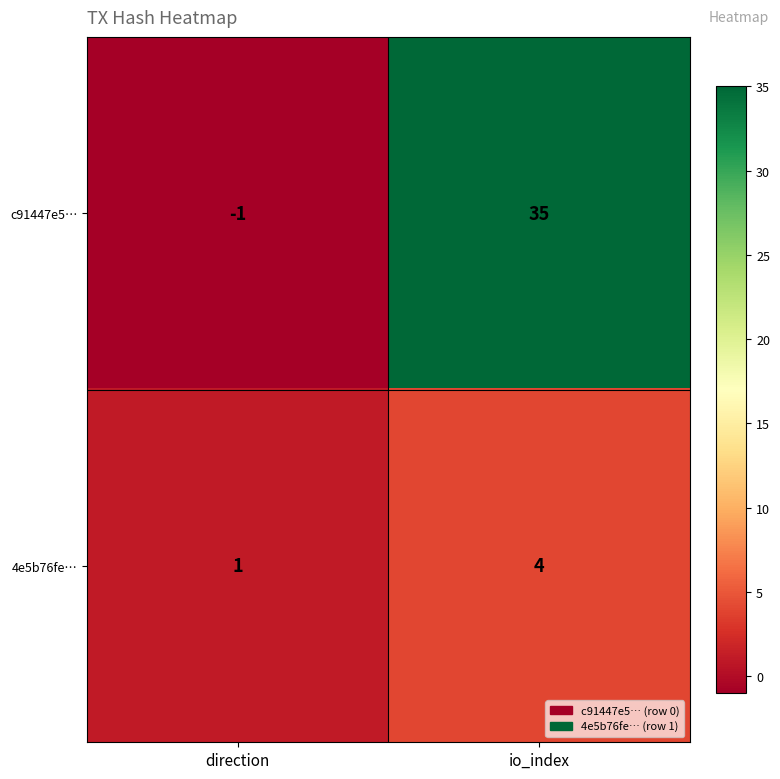

At direction, list the series in order from largest to smallest.

4e5b76fe…, c91447e5…